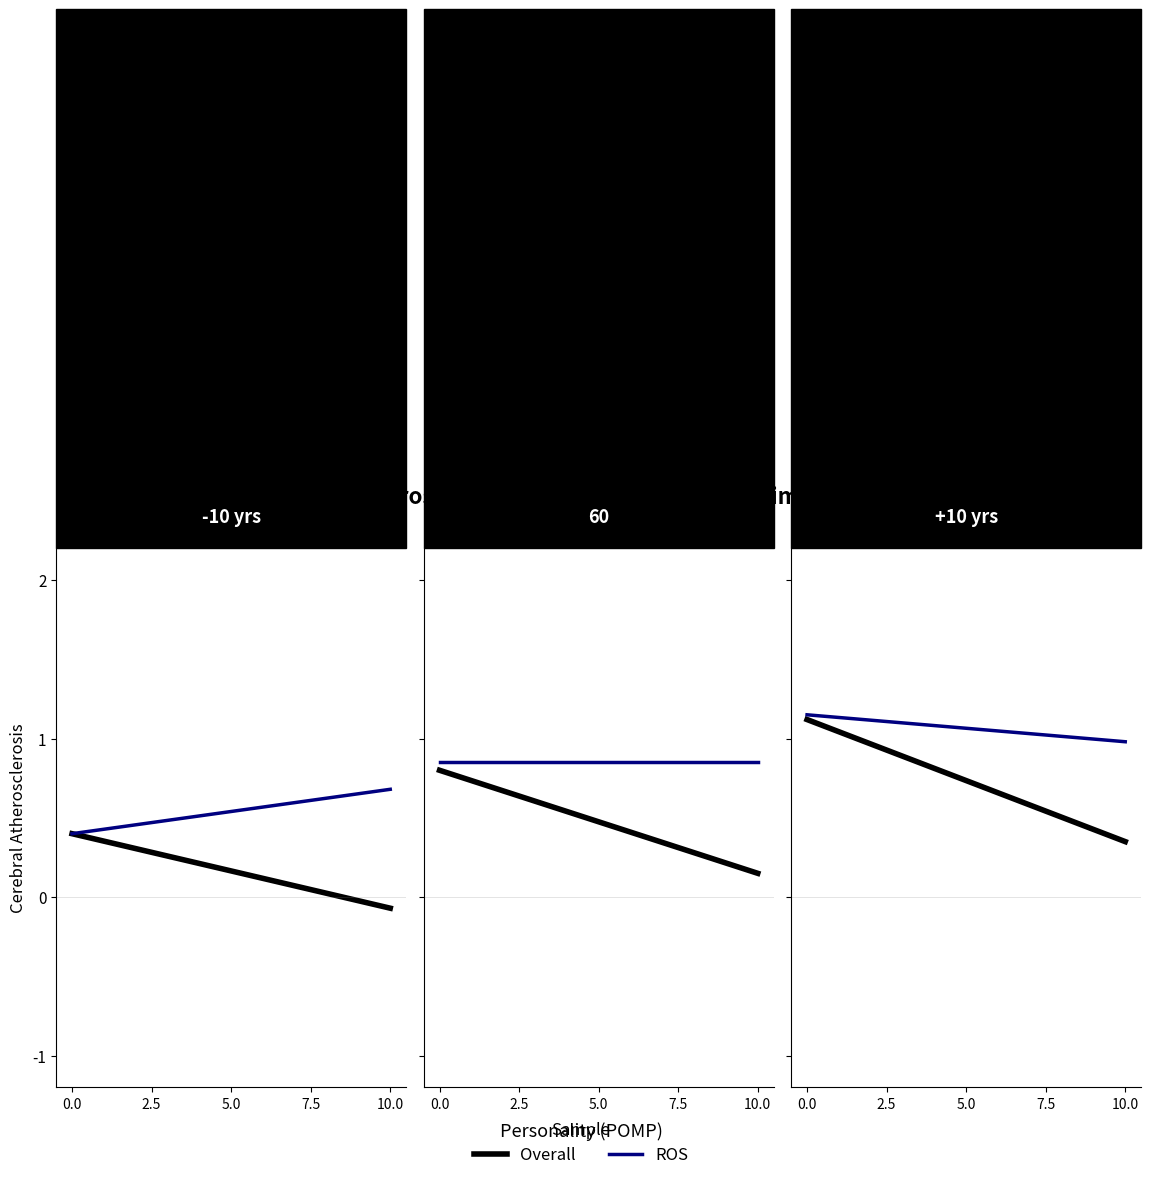

How many values in the Overall series exceed 1?

1